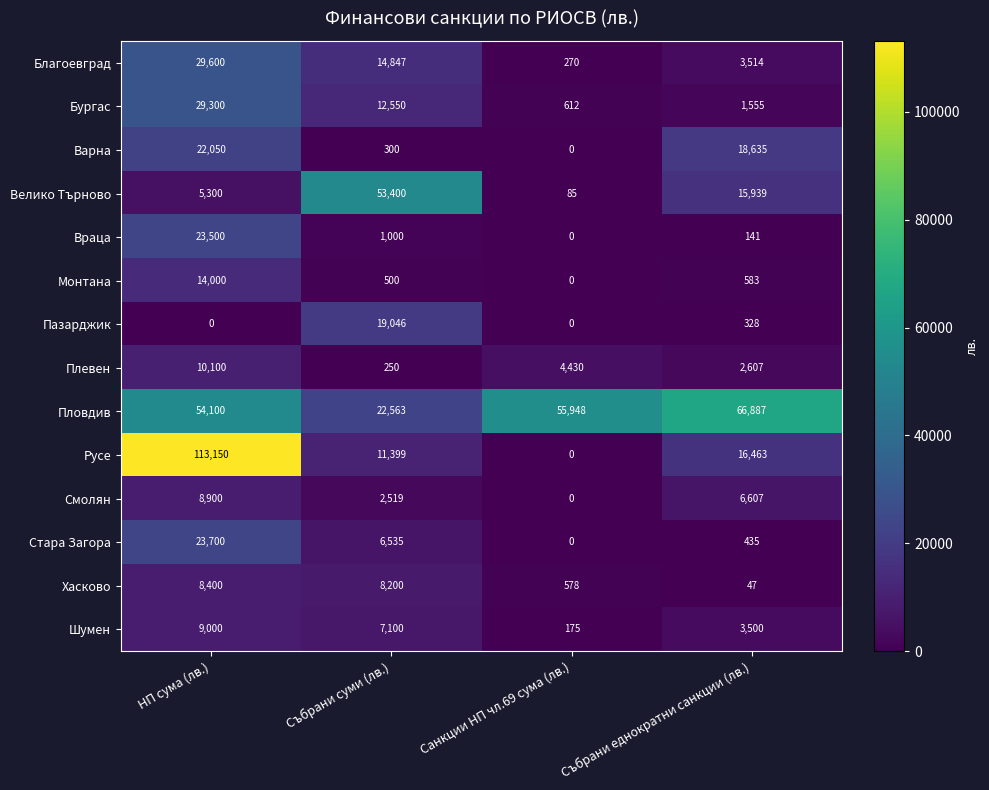

What is the average value of the Враца series?

6160